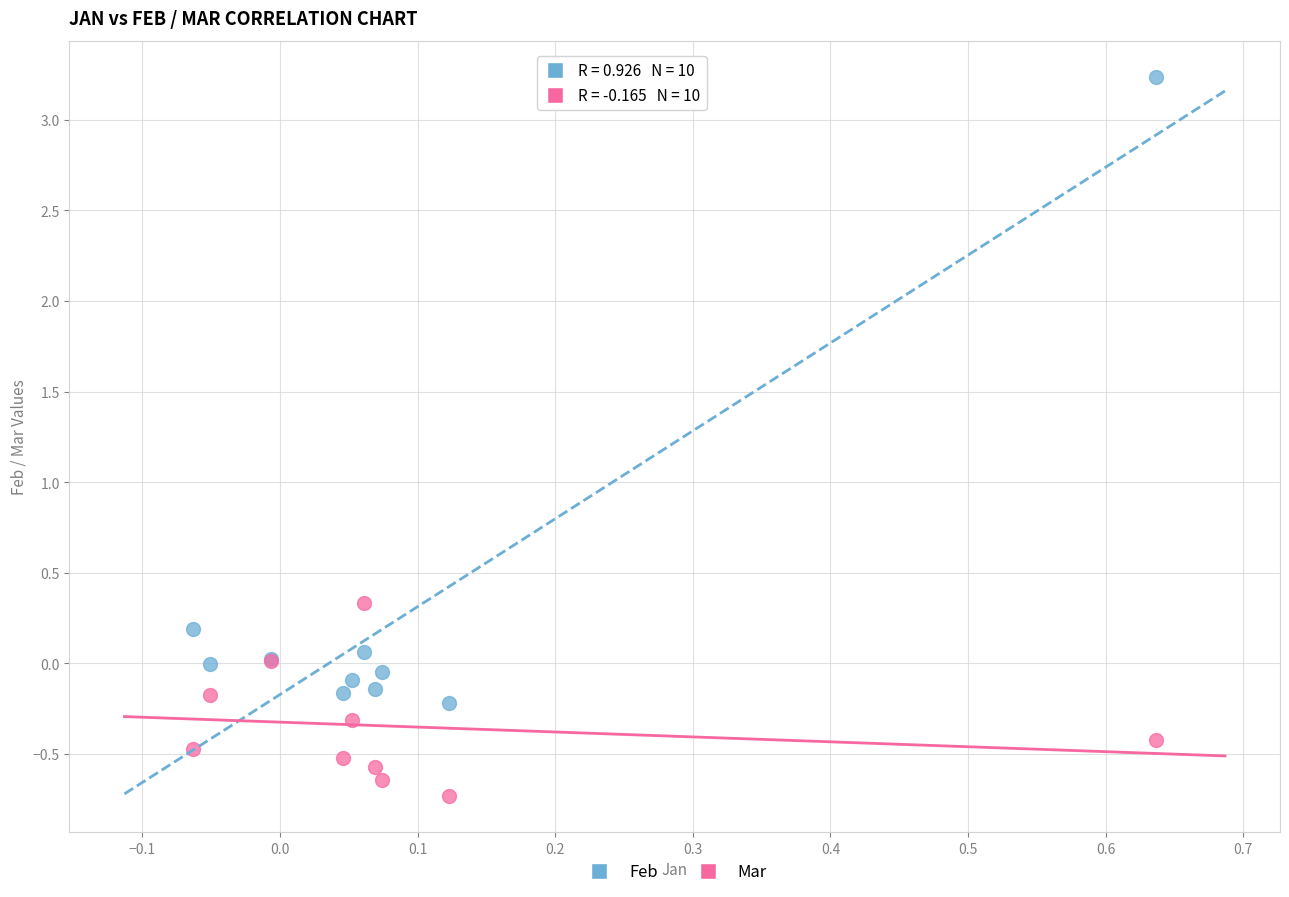

Which series contains the highest Y value?

Feb